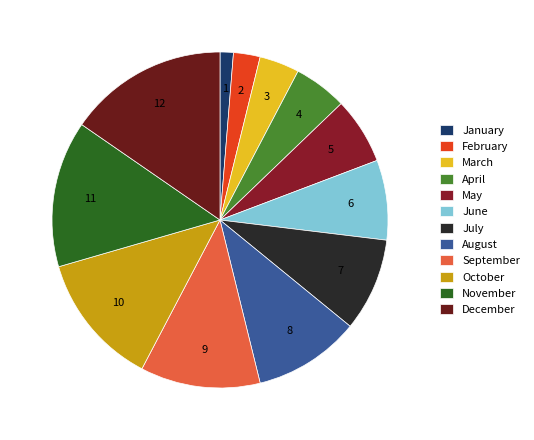

Does any single category account for the majority?

No